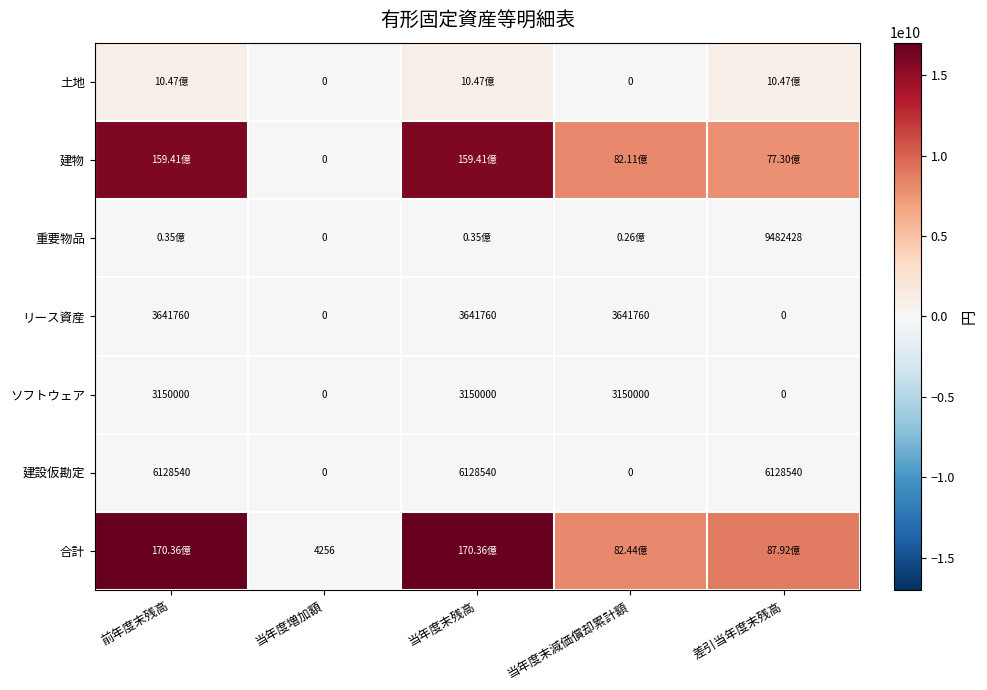

What is the difference between the highest and lowest values at 差引当年度末残高?

8792137664